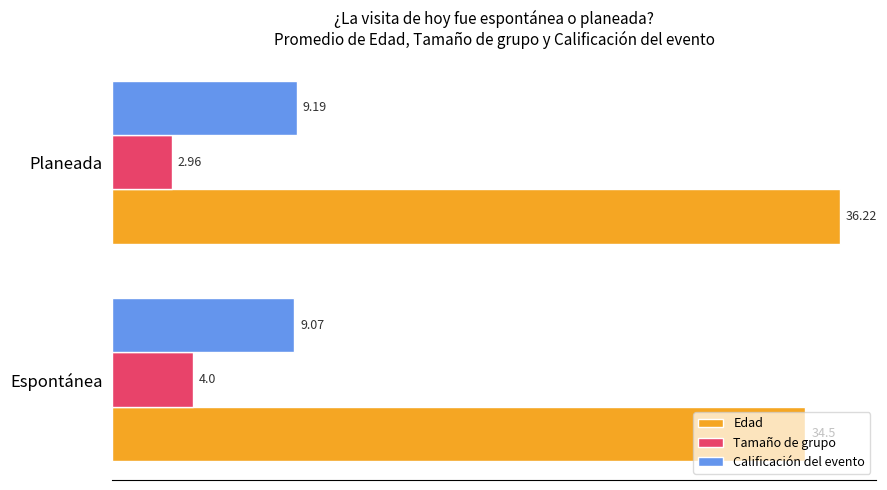

List the labels in order of Calificación del evento value, smallest first.

Espontánea, Planeada